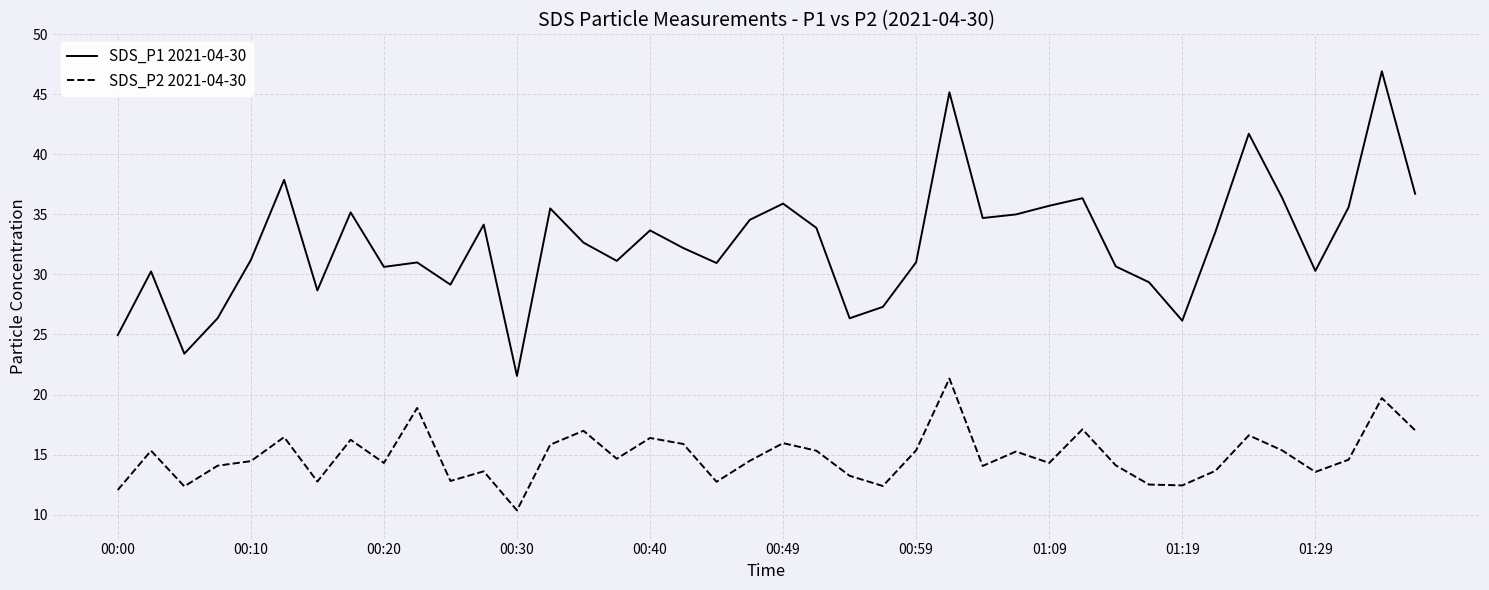

What is the difference between the second highest and minimum values in the SDS_P1 2021-04-30 series?

23.6